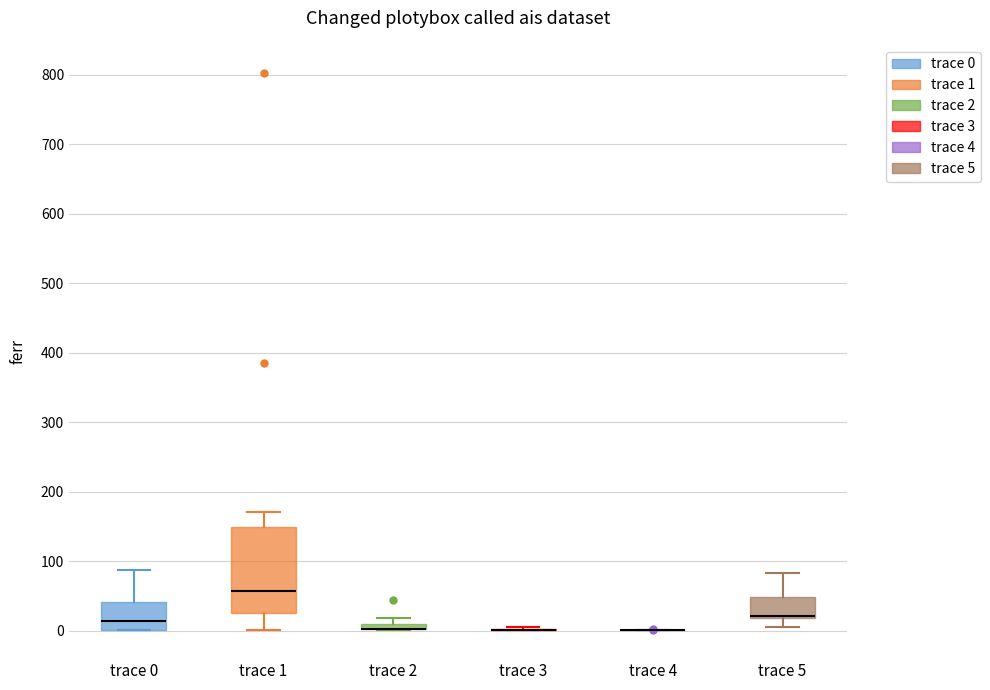

Comparing the boxes themselves (not the whiskers), which one is the tallest?

trace 1